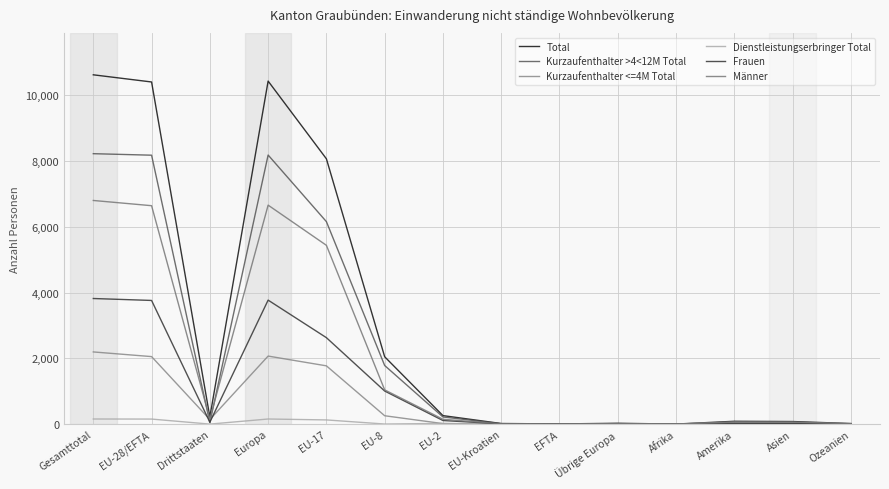

What is the approximate value of Kurzaufenthalter >4<12M Total at Amerika?

12